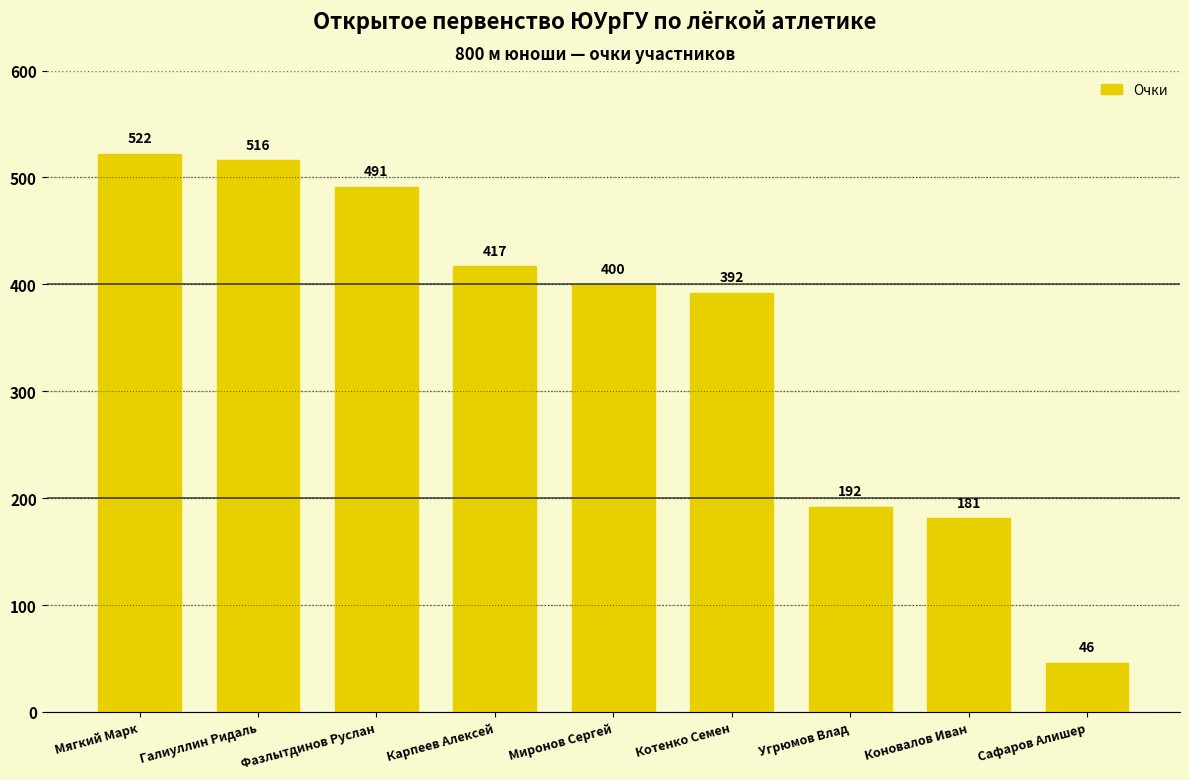

Reading left to right, what are all the values shown in this chart?

522	516	491	417	400	392	192	181	46